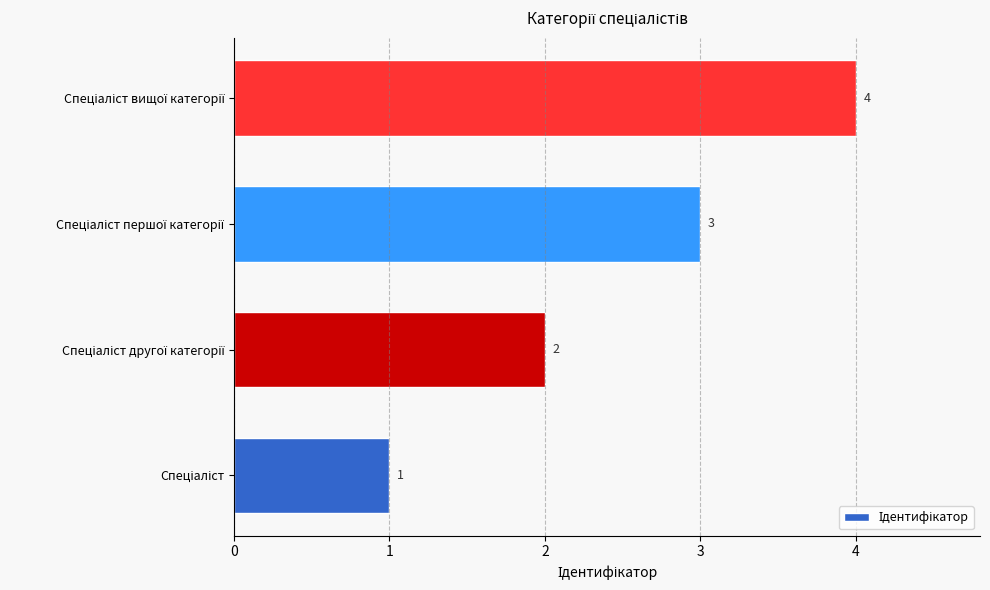

What is the greatest value displayed?

4